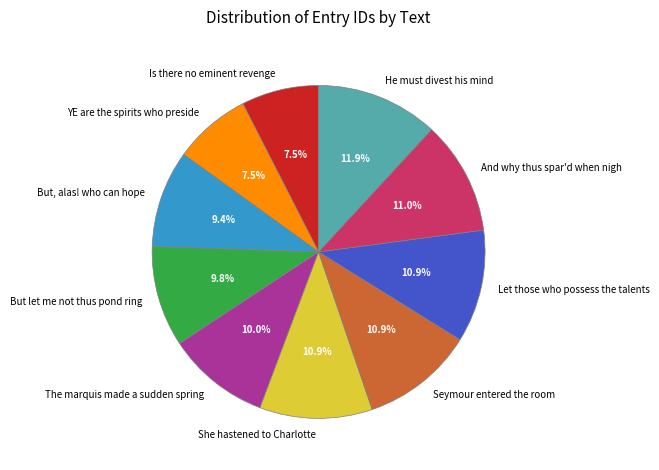

Is there any slice that represents more than half of the pie?

No